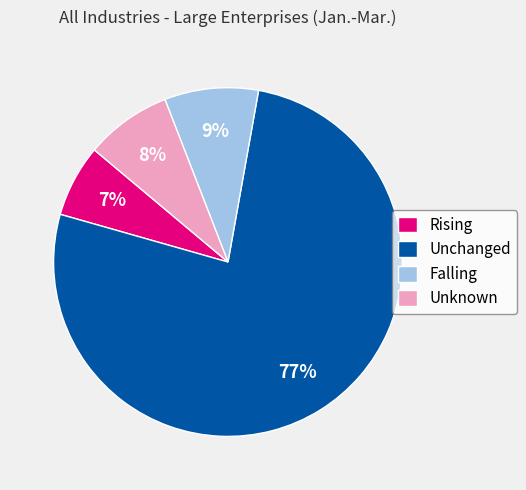

Between Unchanged and Falling, which is larger?

Unchanged